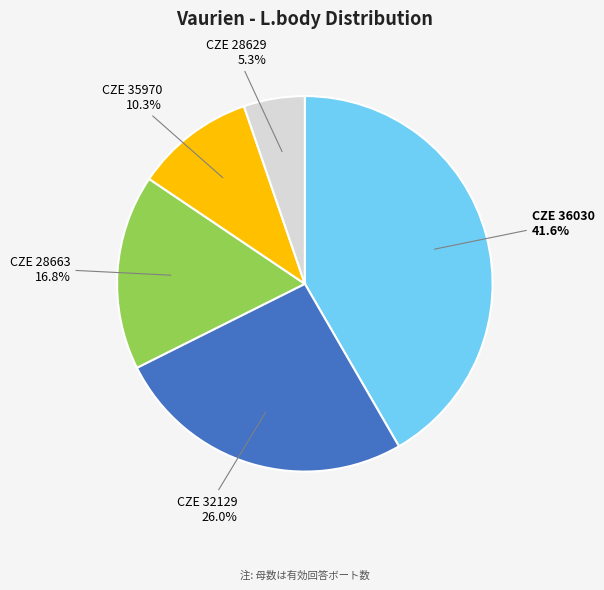

What is the smallest slice in the pie chart?

CZE 28629